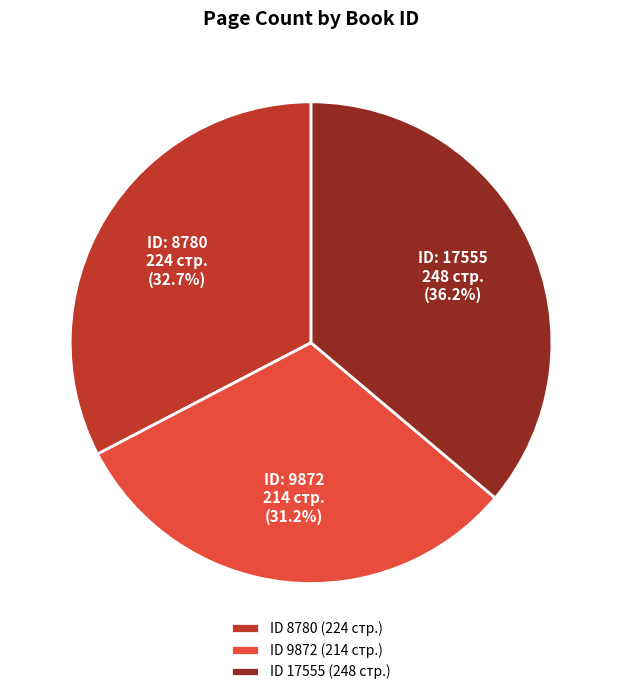

Is ID 8780 (224 стр.) the majority of the pie?

No